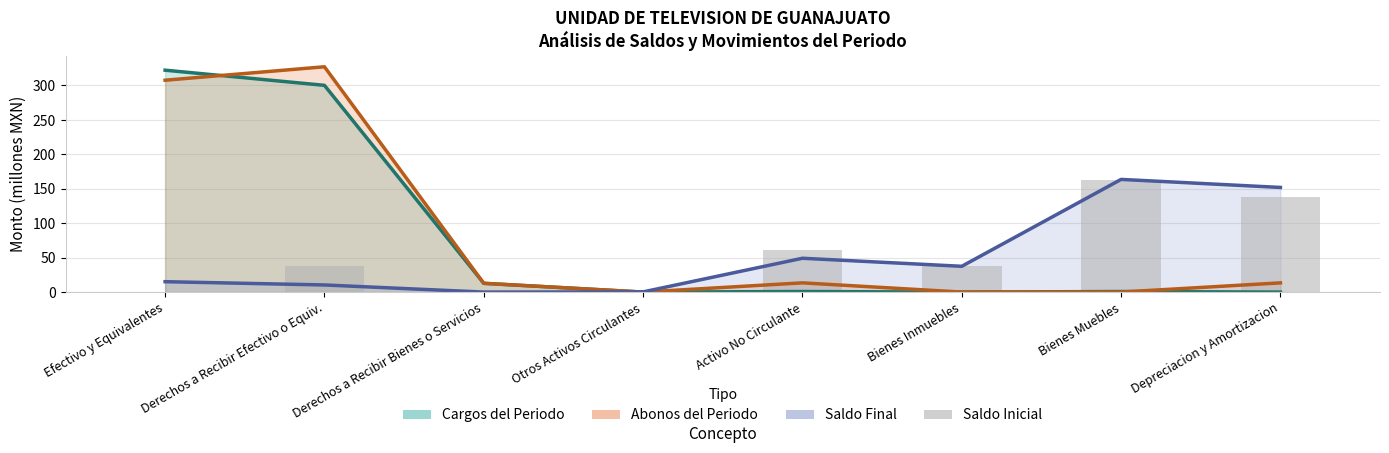

What is the difference between the second highest and minimum values?

138.5